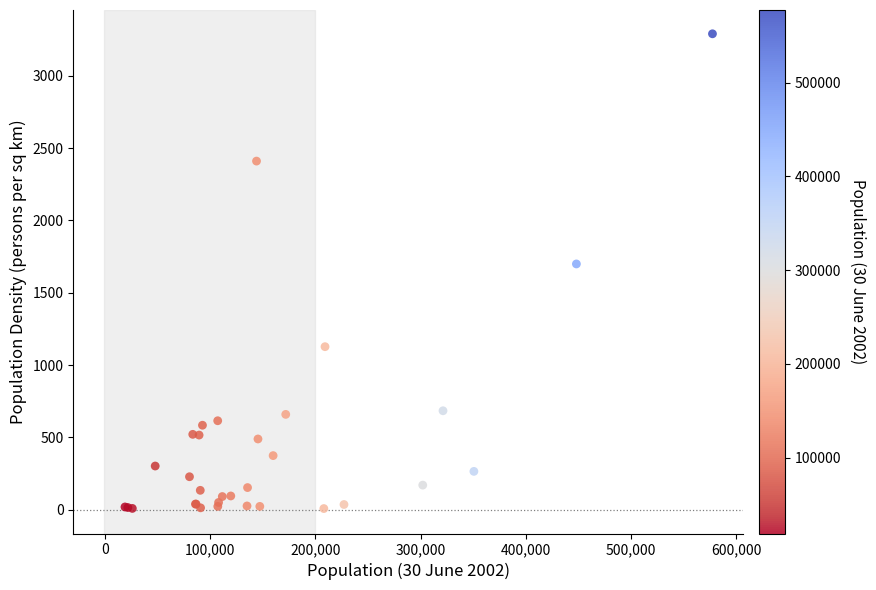

What Y value in the scatter plot is closest to 1649?

1699